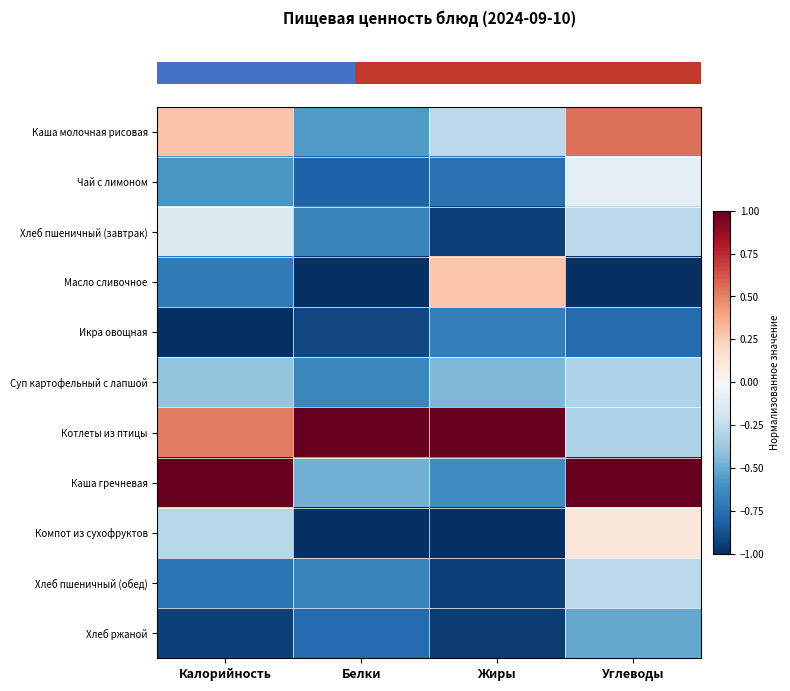

Between Белки and Калорийность, which is larger?

Калорийность